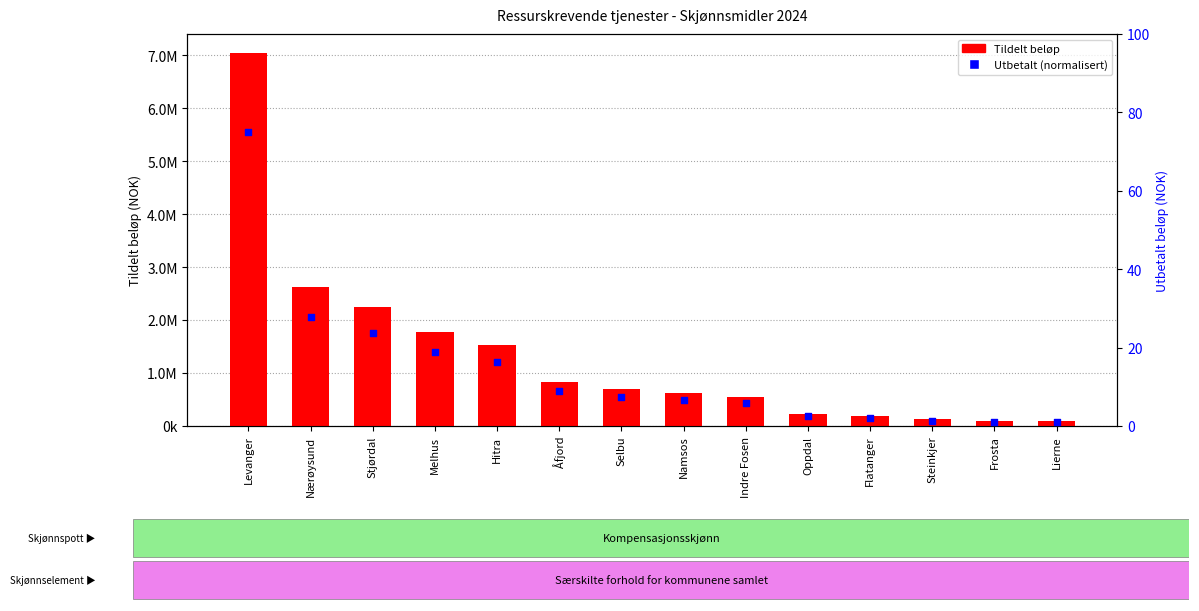

At which category is the sum across all series the highest?

Levanger